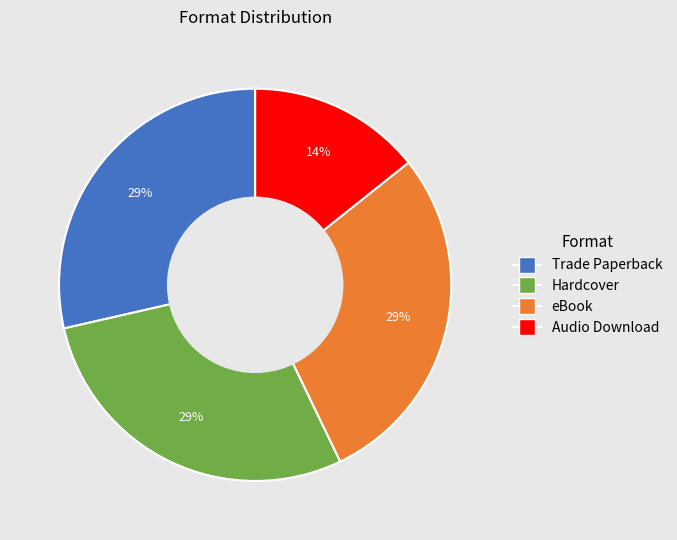

Is it true that Hardcover is 18% of the pie?

False